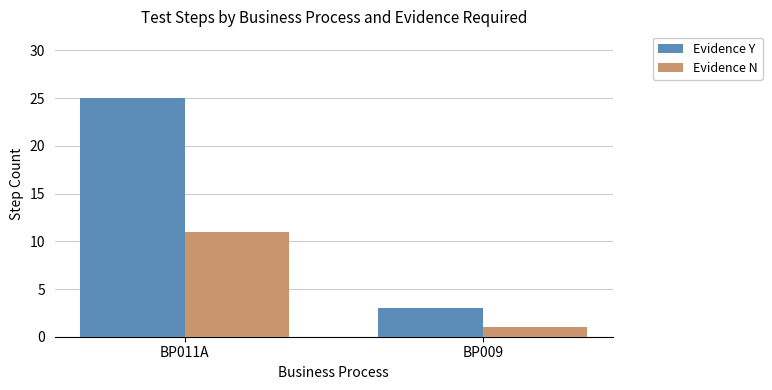

At which category is the sum across all series the highest?

BP011A